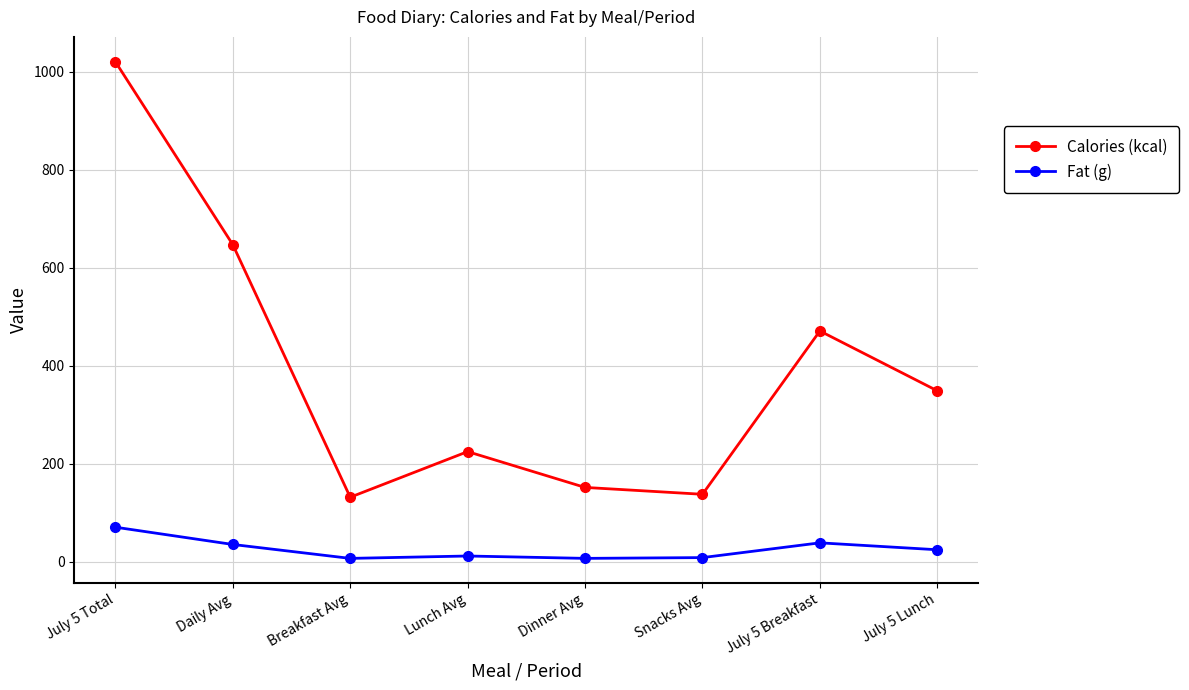

Does the chart display data point markers on the line(s)?

Yes